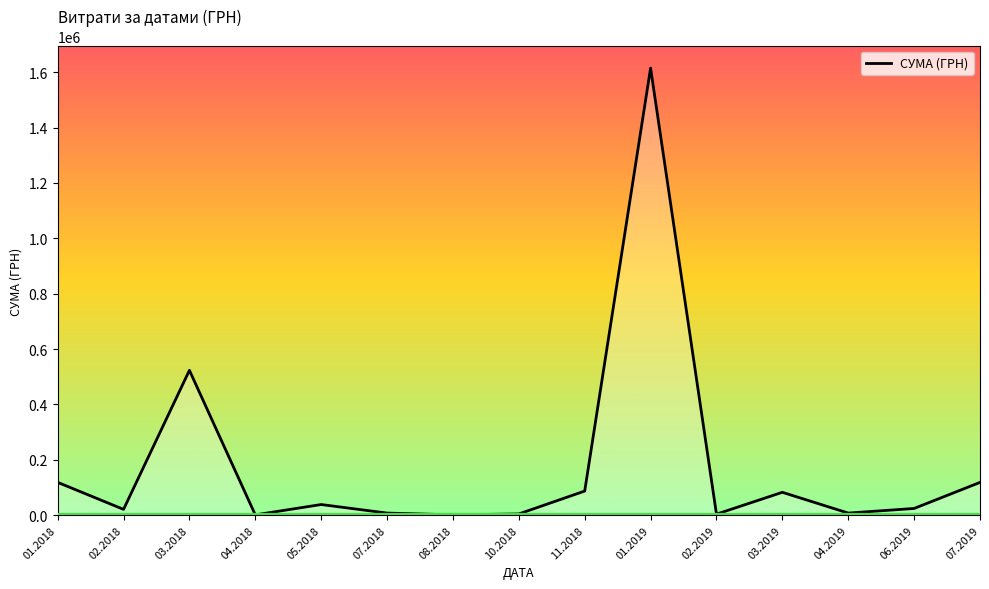

What is the ratio of the value at 01.2019 to the value at 03.2019?

19.5